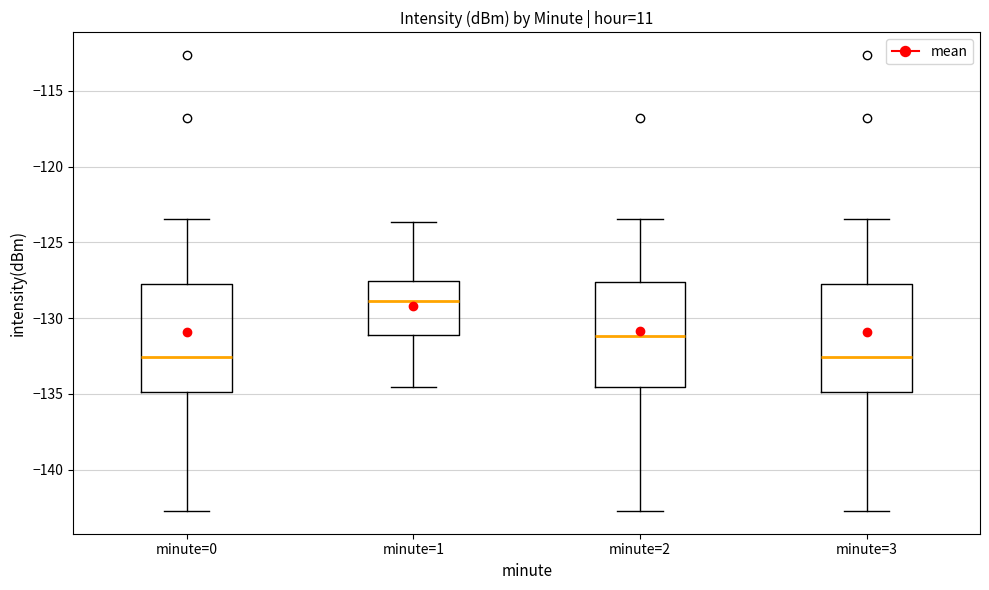

Reading left to right, transcribe this box plot: for each box, give where its median line is, the range the box spans, and where its two whiskers end, as read against the y-axis. The values are not printed on the chart, so give them approximately, as read against the axis.

minute=0: median -132.5, box -135.0 to -127.5, whiskers -142.5 to -123.5
minute=1: median -129.0, box -131.0 to -127.5, whiskers -134.5 to -123.5
minute=2: median -131.0, box -134.5 to -127.5, whiskers -142.5 to -123.5
minute=3: median -132.5, box -135.0 to -127.5, whiskers -142.5 to -123.5